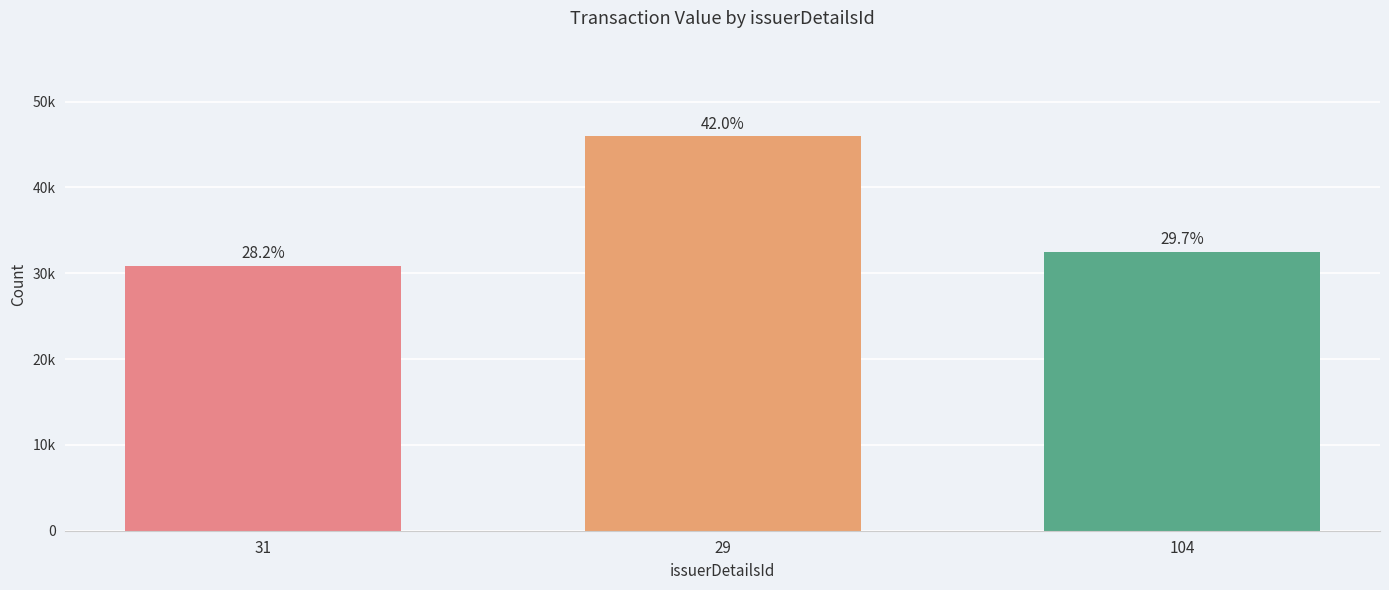

Which has a higher value, 31 or 29?

29